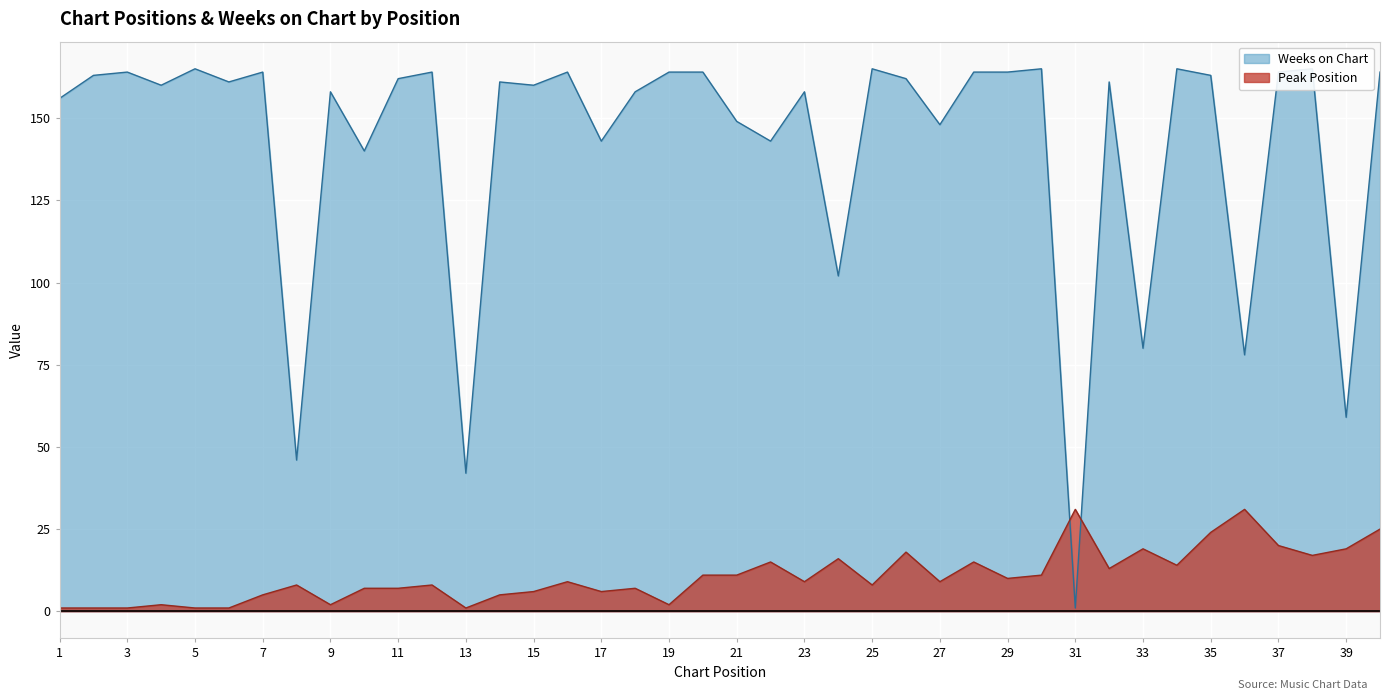

Reading left to right, transcribe all the data shown in this chart.

Peak Position: 1=1	2=1	3=1	4=2	5=1	6=1	7=5	8=8	9=2	10=7	11=7	12=8	13=1	14=5	15=6	16=9	17=6	18=7	19=2	20=11	21=11	22=15	23=9	24=16	25=8	26=18	27=9	28=15	29=10	30=11	31=31	32=13	33=19	34=14	35=24	36=31	37=20	38=17	39=19	40=25
Weeks on Chart: 1=156	2=163	3=164	4=160	5=165	6=161	7=164	8=46	9=158	10=140	11=162	12=164	13=42	14=161	15=160	16=164	17=143	18=158	19=164	20=164	21=149	22=143	23=158	24=102	25=165	26=162	27=148	28=164	29=164	30=165	31=1	32=161	33=80	34=165	35=163	36=78	37=164	38=165	39=59	40=164